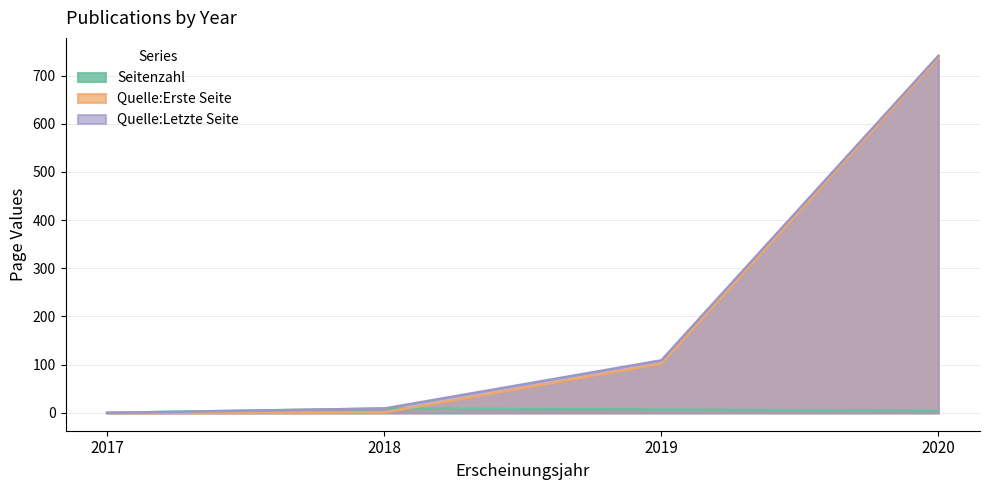

What is the difference between the Seitenzahl values at 2020 and 2017?

4